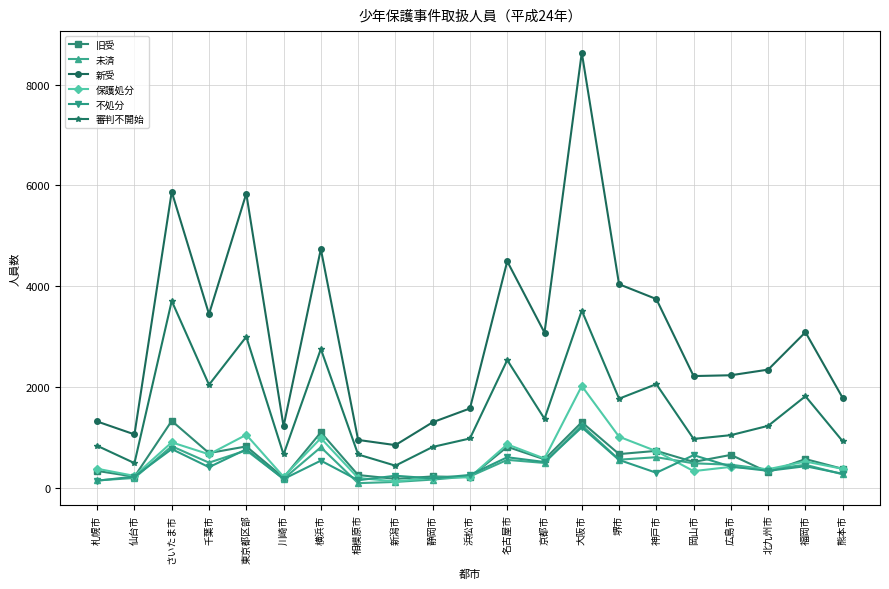

What is the difference between the 新受 values at 神戸市 and 静岡市?

2446